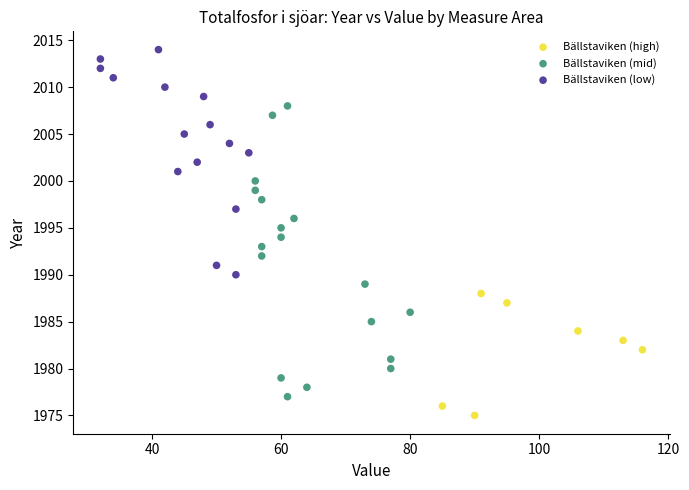

Which series reaches the maximum Y coordinate?

Bällstaviken (low)